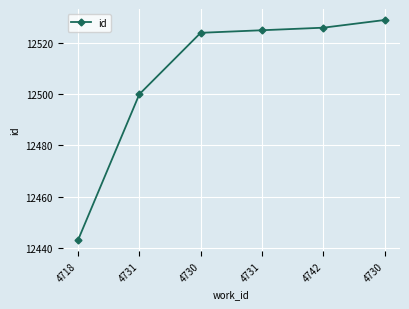

True or false: the data shows 17318 at 4730.

False